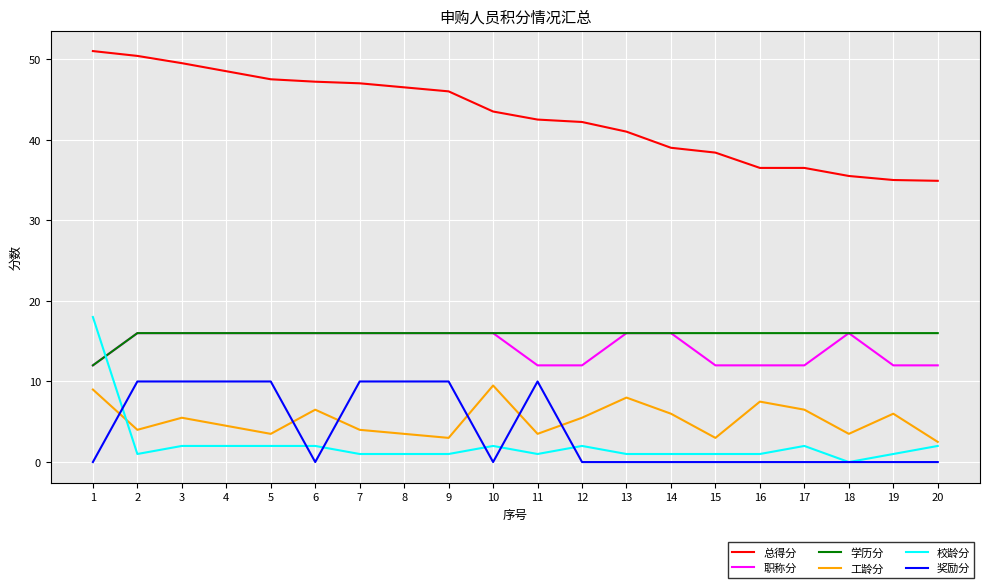

What is the maximum value shown in the chart?

51.0